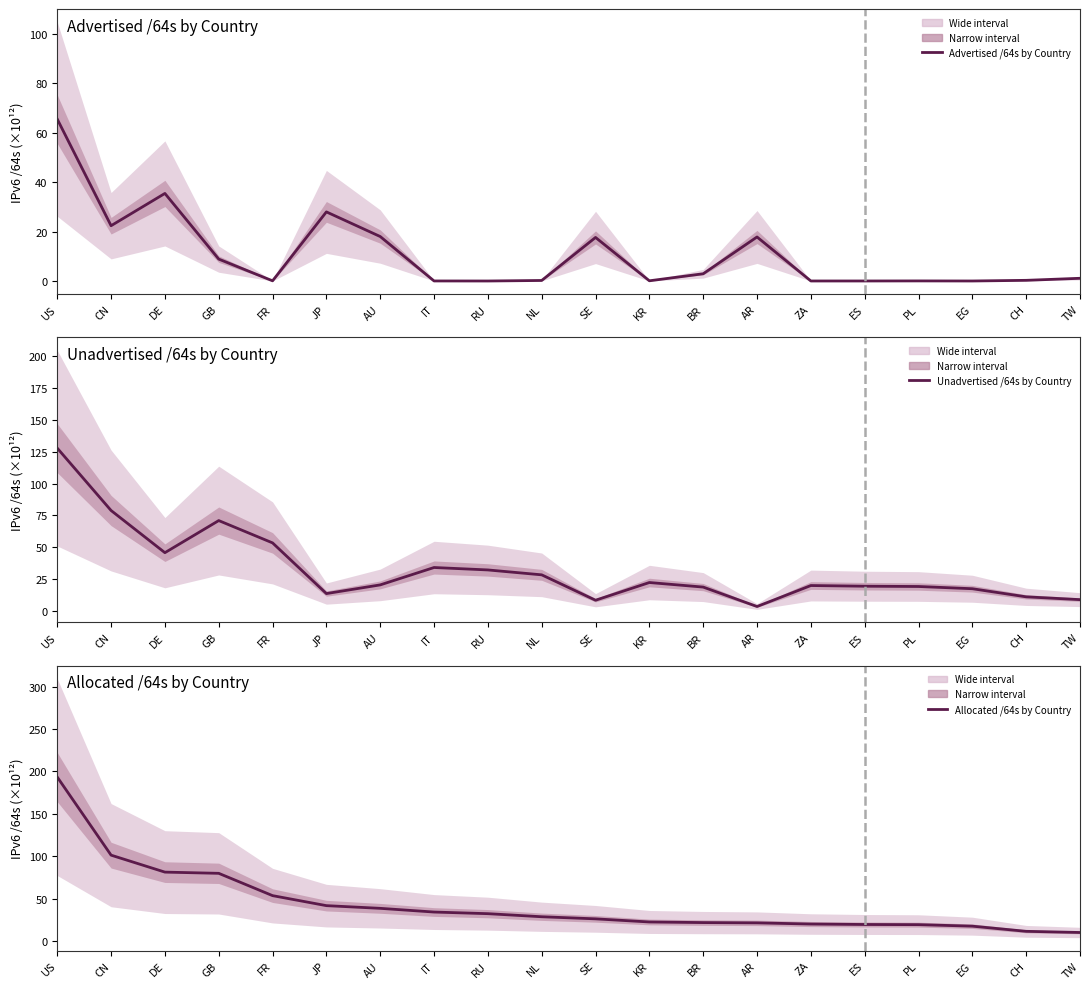

Which series has the largest total across all categories?

Allocated /64s by Country